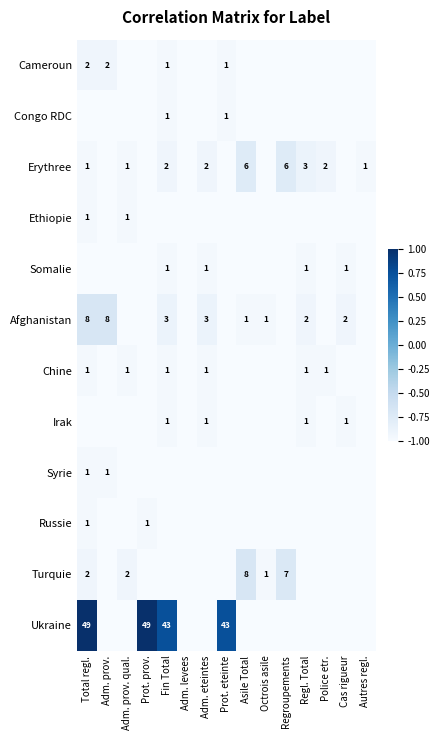

Is the value of Irak at Regl. Total greater than the value of Cameroun at Adm. prov.?

No